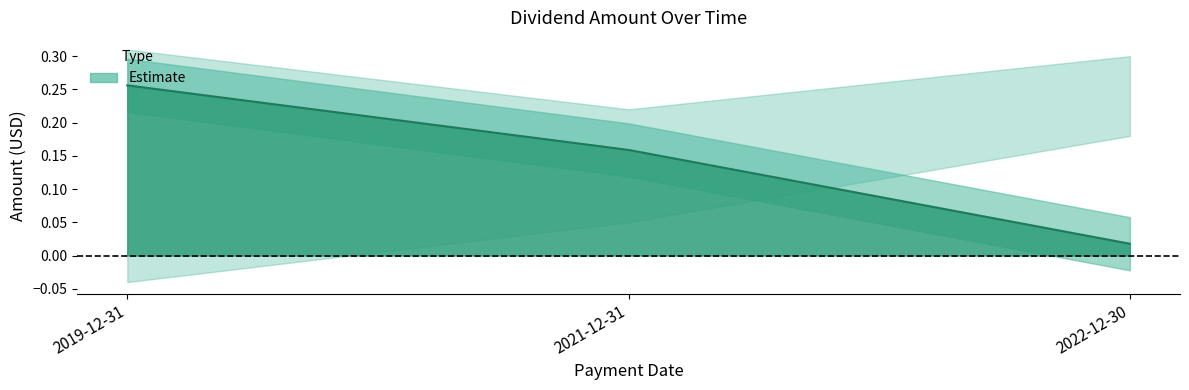

Between 2019-12-31 and 2021-12-31, which is larger?

2019-12-31